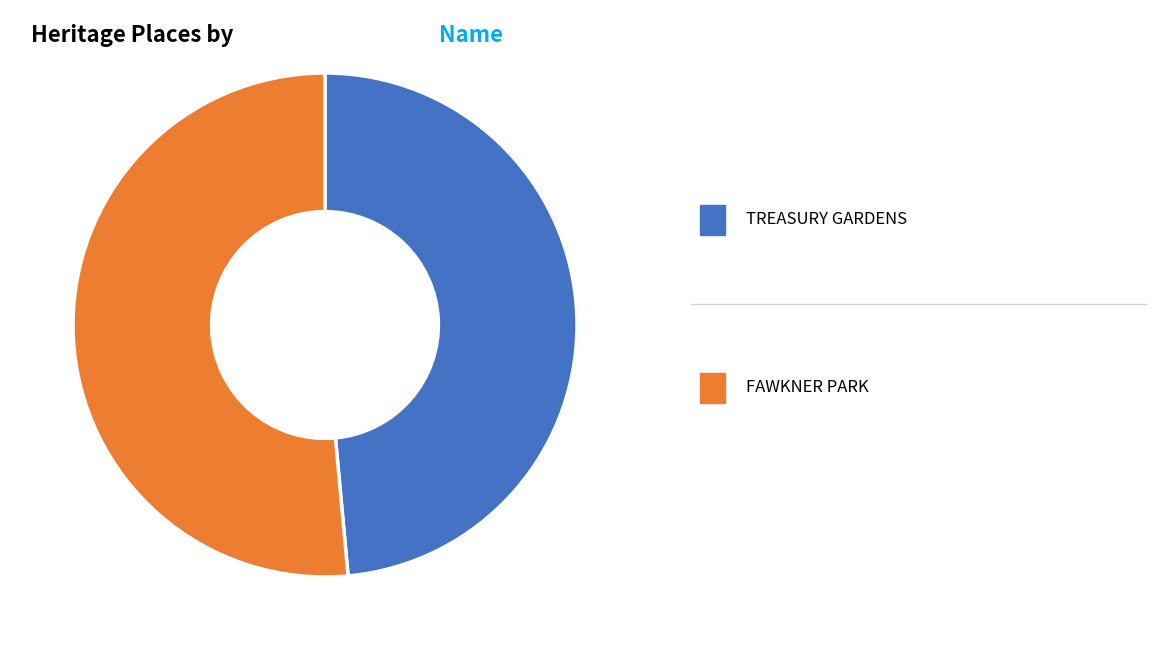

Is there any slice that represents more than half of the pie?

Yes